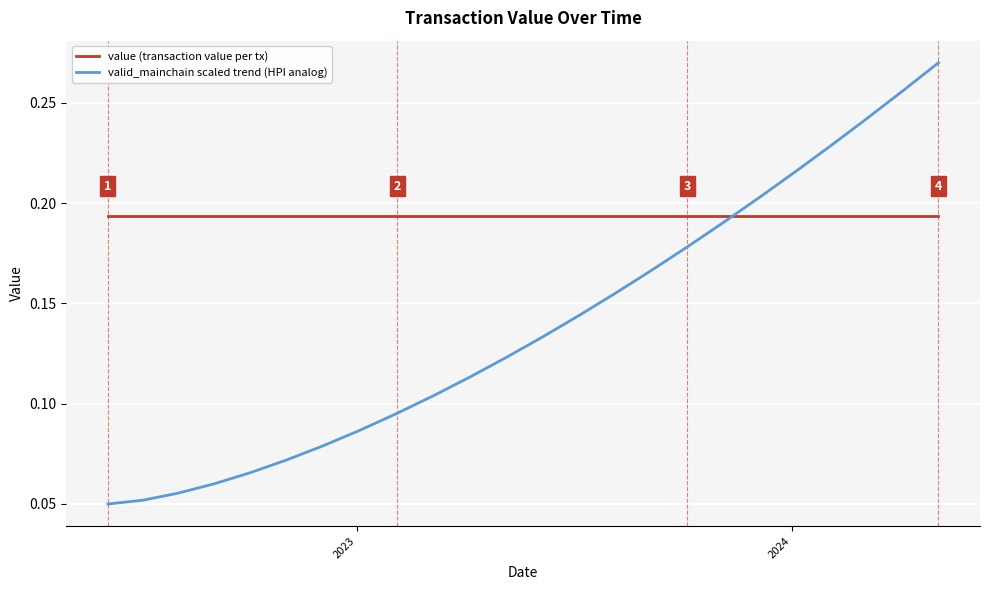

Which series has the widest spread of values?

valid_mainchain scaled trend (HPI analog)